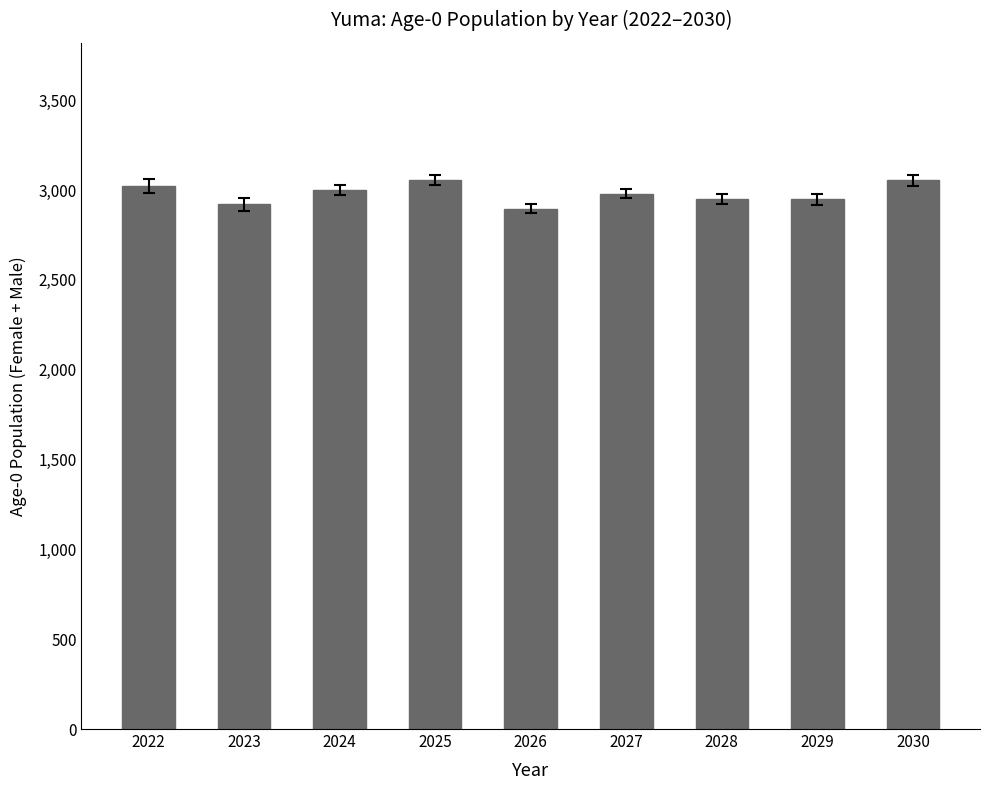

What is the greatest value displayed?

3056.1